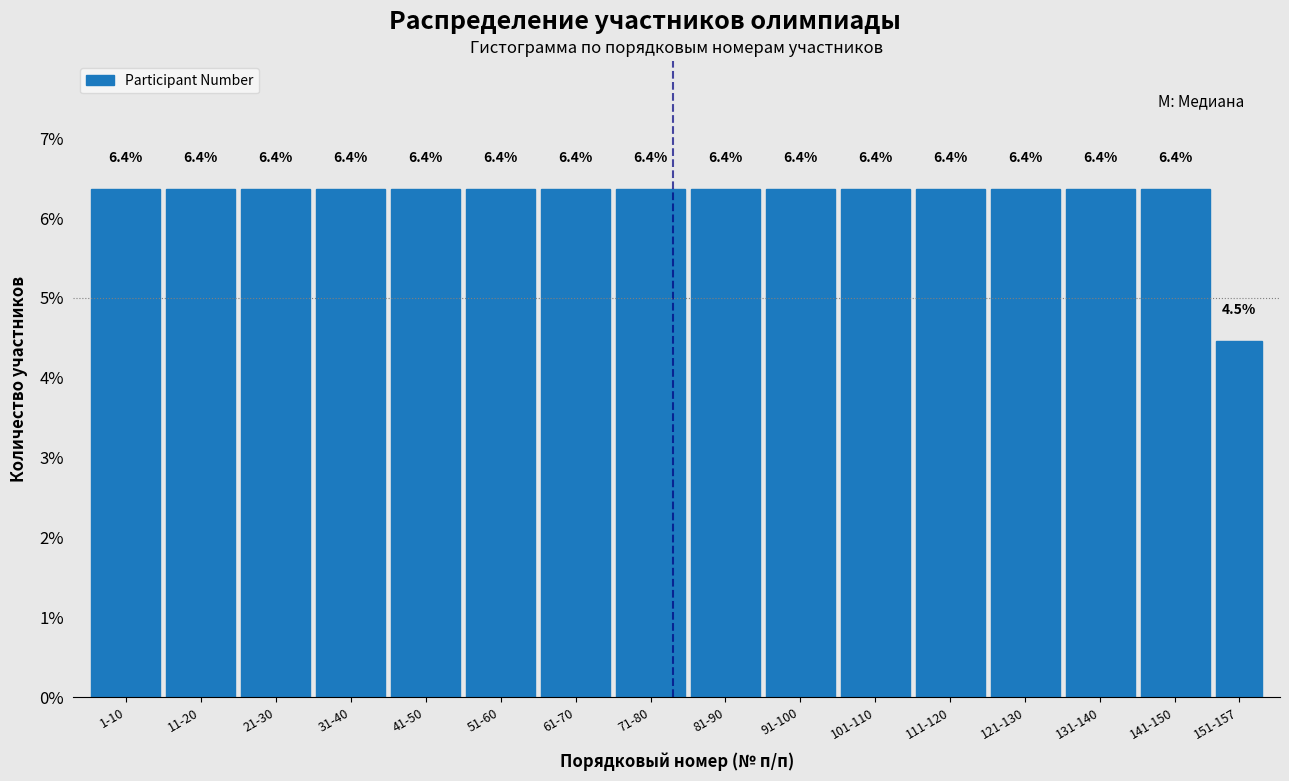

Reading left to right, what are all the values shown in this chart?

1-10=6.4	11-20=6.4	21-30=6.4	31-40=6.4	41-50=6.4	51-60=6.4	61-70=6.4	71-80=6.4	81-90=6.4	91-100=6.4	101-110=6.4	111-120=6.4	121-130=6.4	131-140=6.4	141-150=6.4	151-157=4.5